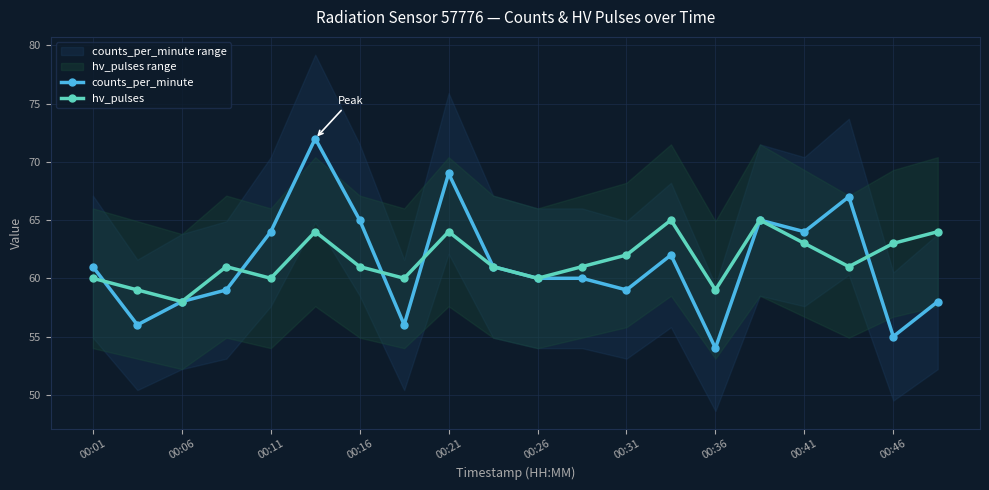

What are all the series names shown in the legend?

counts_per_minute, hv_pulses